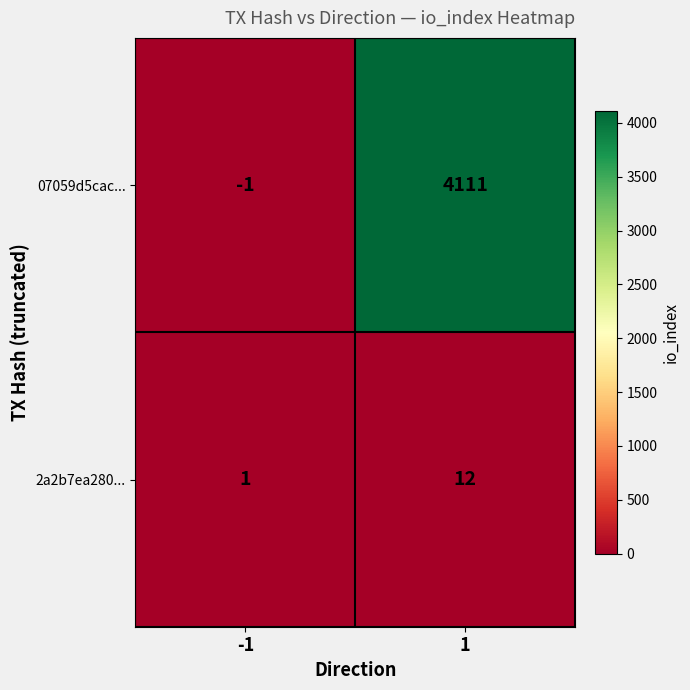

What is the difference between the 2a2b7ea280... values at -1 and 1?

11